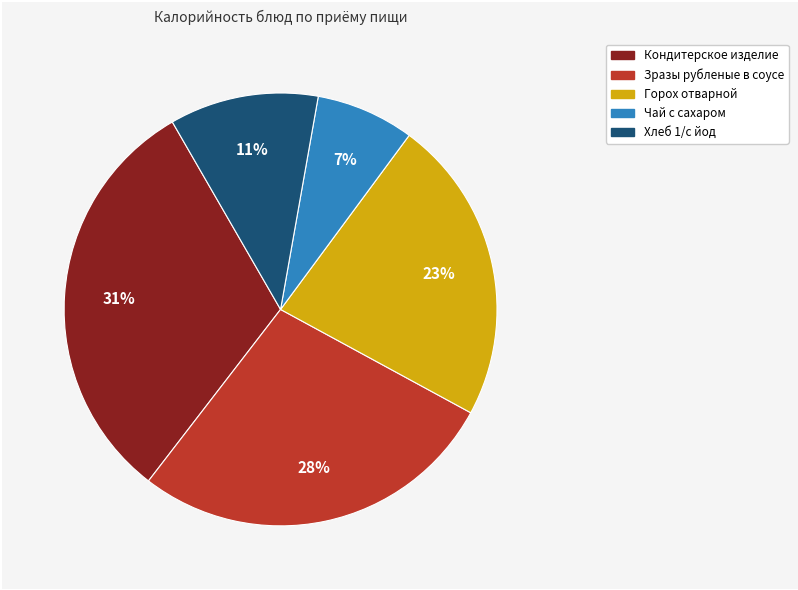

Which category has the biggest portion of the pie?

Кондитерское изделие